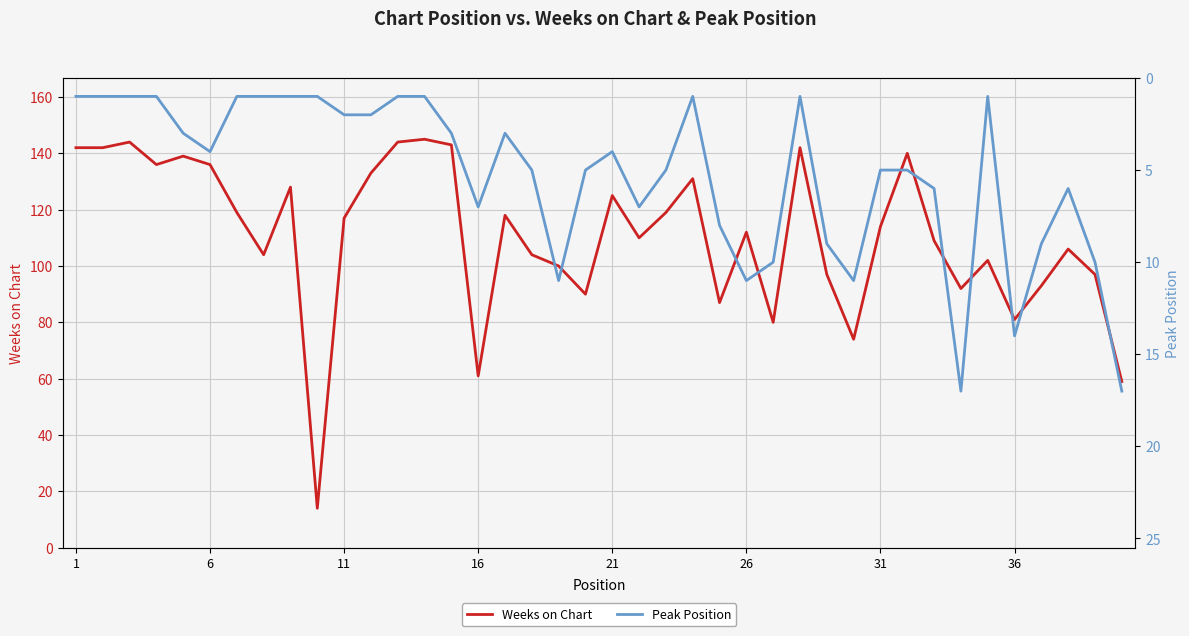

Which series has the largest total across all categories?

Weeks on Chart